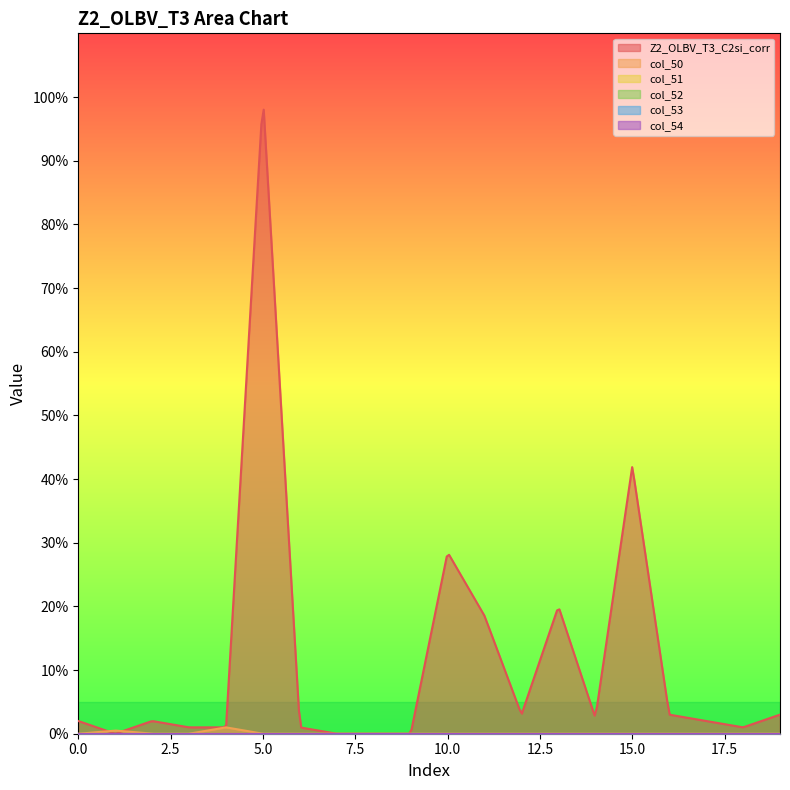

True or false: col_50 has a value of -0.3 at 10.

False